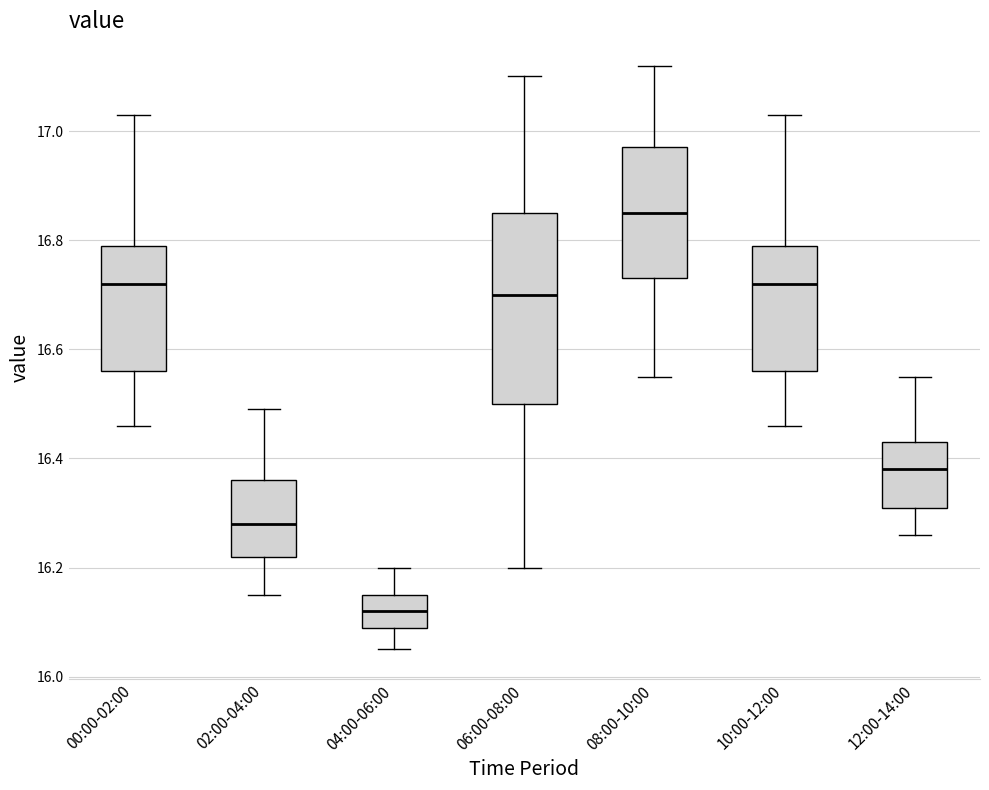

Where does the upper whisker of the box for 12:00-14:00 end on the y-axis? The values are not printed on the chart, so give them approximately, as read against the axis.

16.56